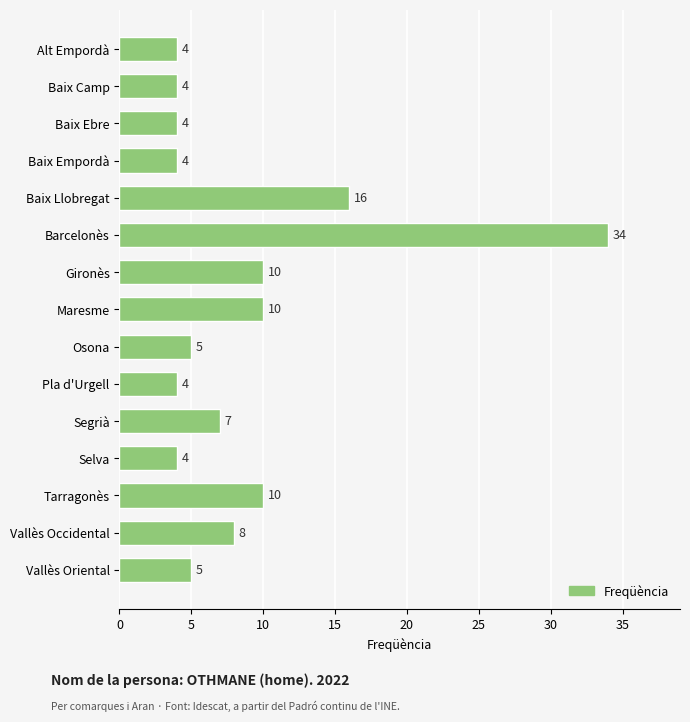

The value at Tarragonès is 10. True or false?

True